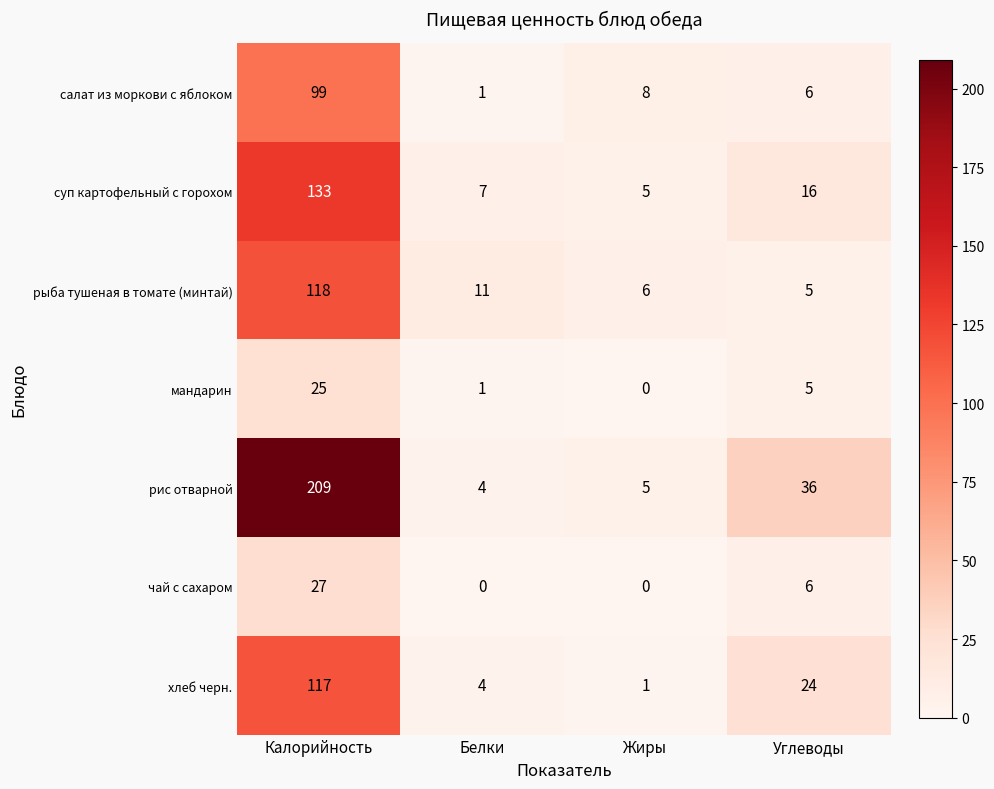

At which category is the sum across all series the highest?

Калорийность